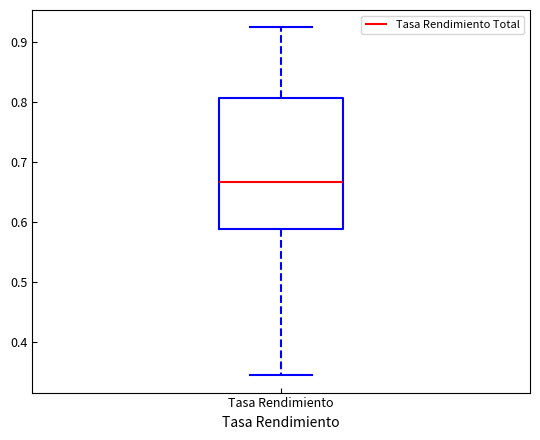

Transcribe this box plot: give where the median line is, the range the box spans, and where the two whiskers end, as read against the y-axis. The values are not printed on the chart, so give them approximately, as read against the axis.

median 0.67, box 0.59 to 0.81, whiskers 0.35 to 0.92